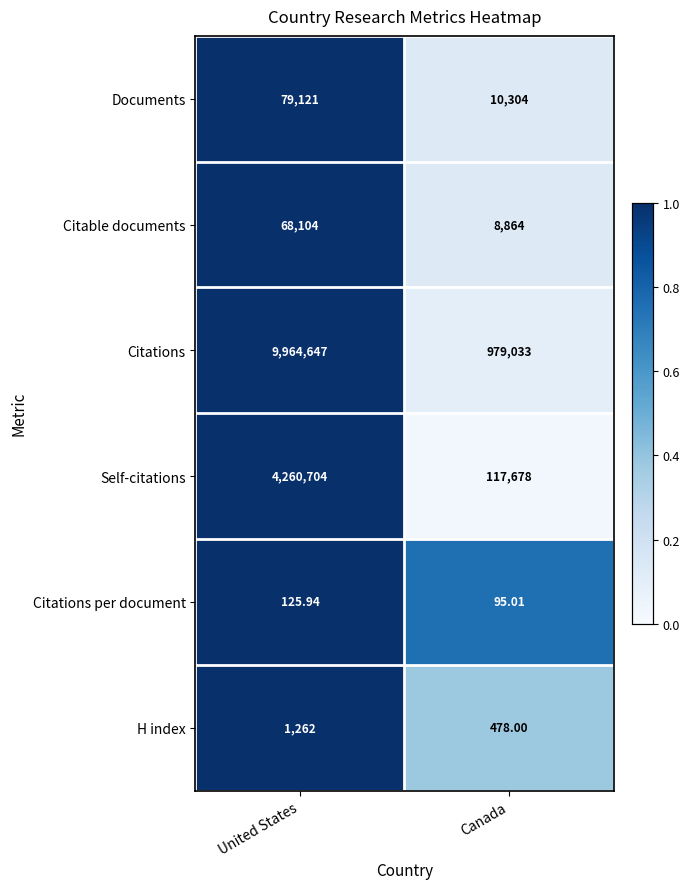

At which category is the sum across all series the highest?

United States